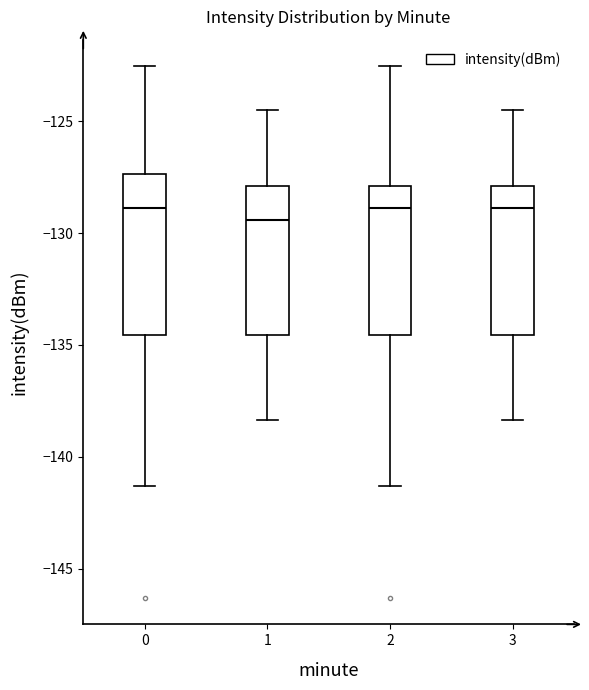

Reading left to right, transcribe this box plot: for each box, give where its median line is, the range the box spans, and where its two whiskers end, as read against the y-axis. The values are not printed on the chart, so give them approximately, as read against the axis.

0: median -129.0, box -134.5 to -127.5, whiskers -141.5 to -122.5
1: median -129.5, box -134.5 to -128.0, whiskers -138.5 to -124.5
2: median -129.0, box -134.5 to -128.0, whiskers -141.5 to -122.5
3: median -129.0, box -134.5 to -128.0, whiskers -138.5 to -124.5